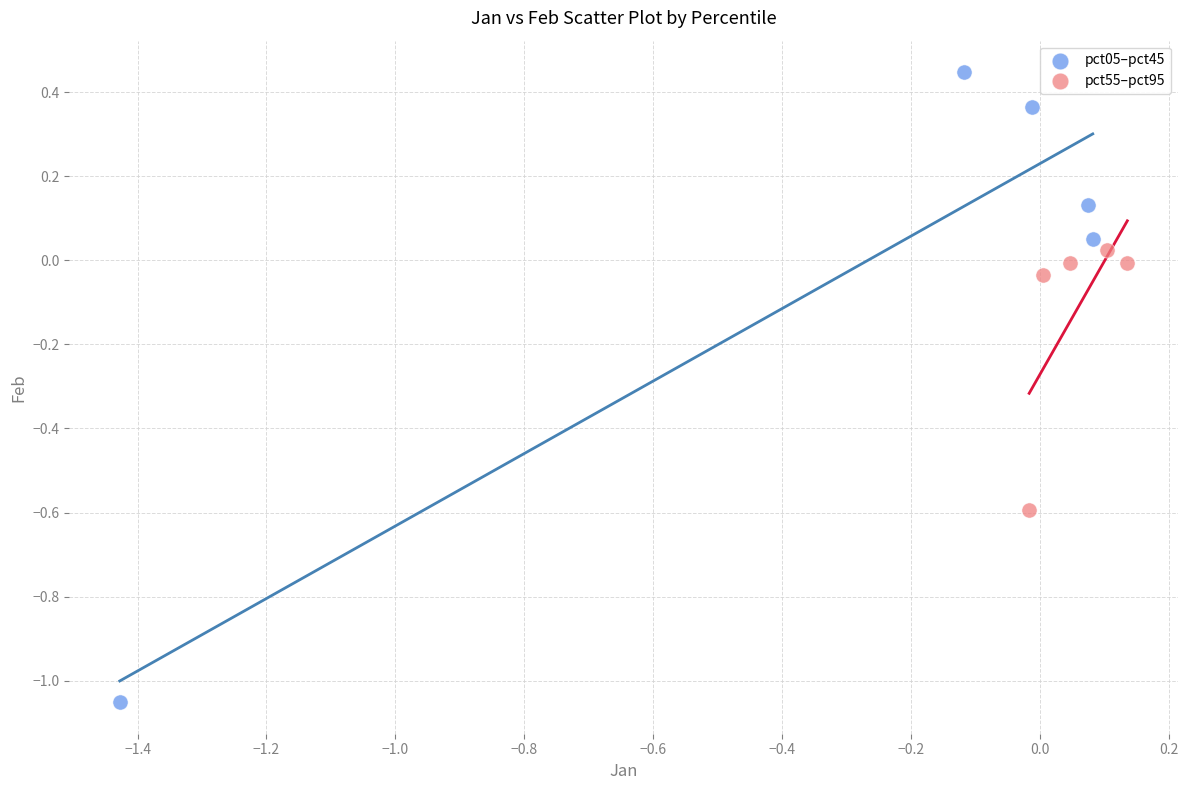

Which series contains the lowest Y value?

pct05–pct45